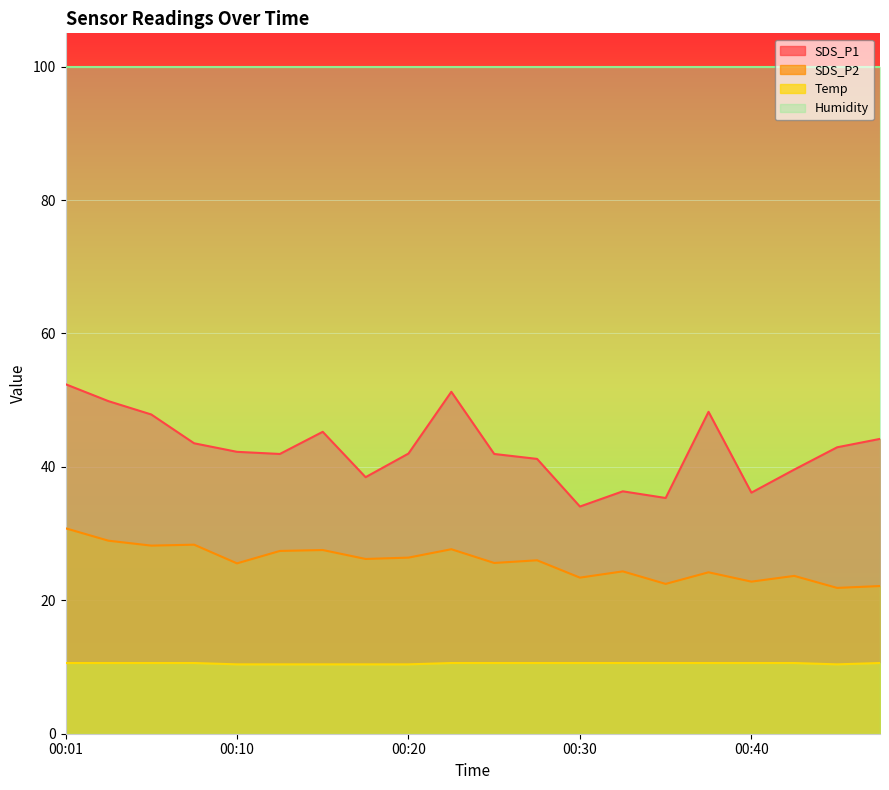

Which label corresponds to the largest value in the chart?

00:01